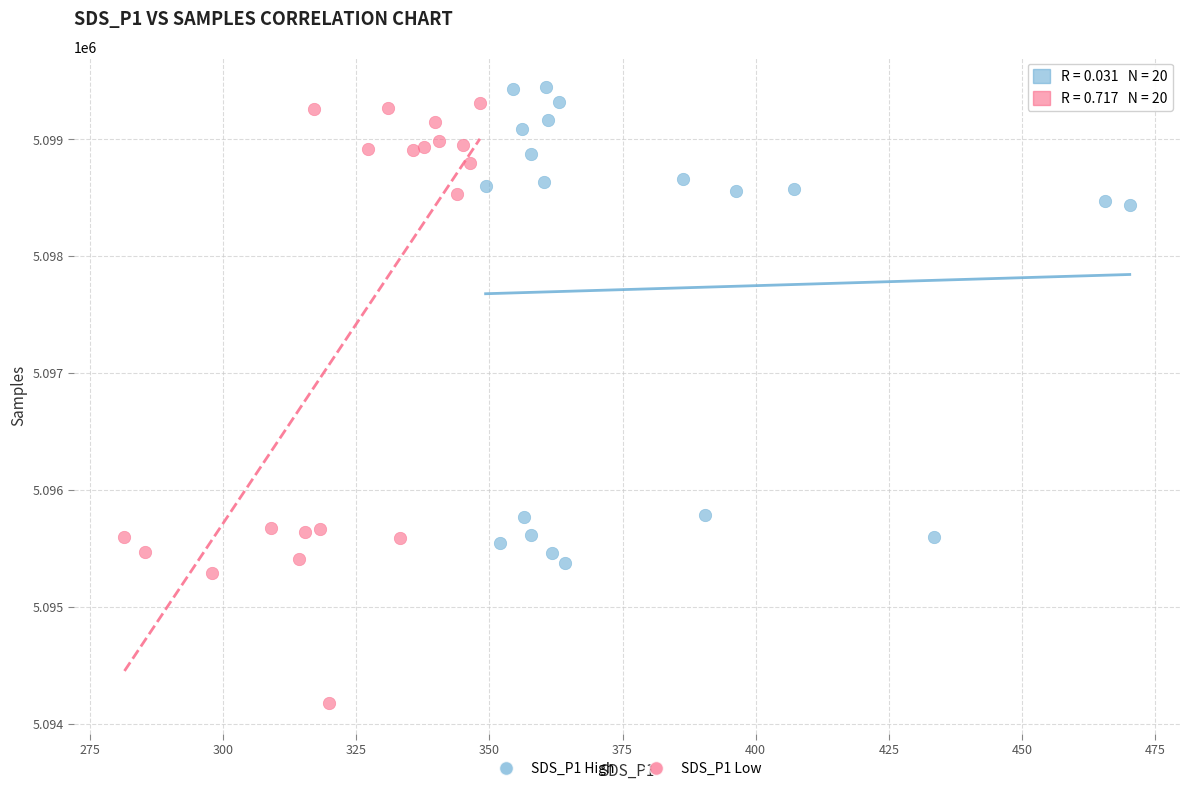

Which series has the largest Y range (max minus min)?

SDS_P1 Low